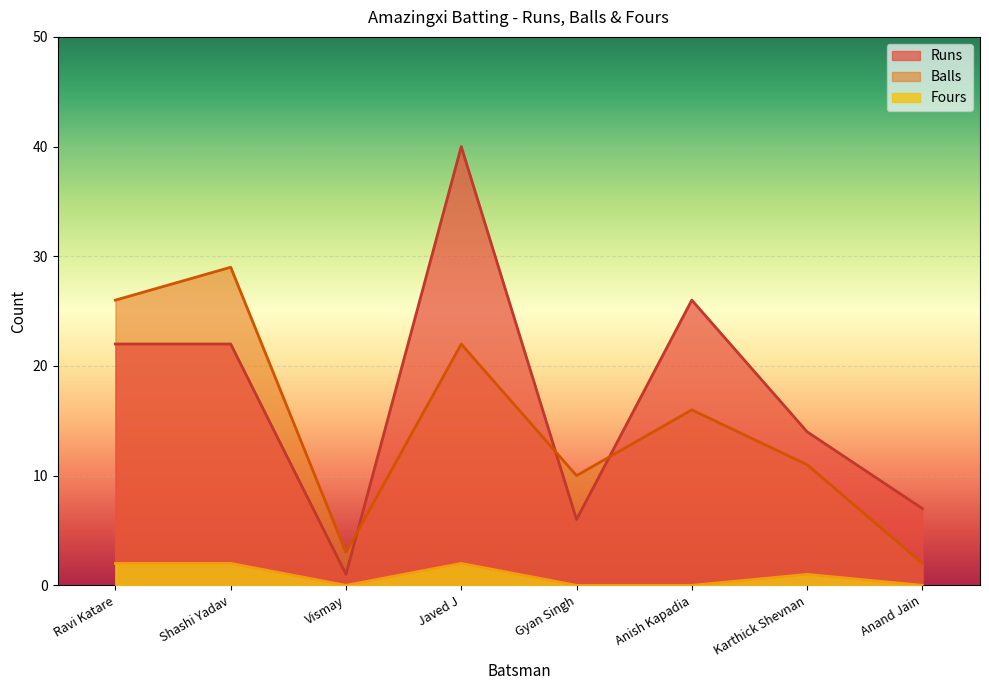

True or false: Runs has a value of 37 at Ravi Katare.

False